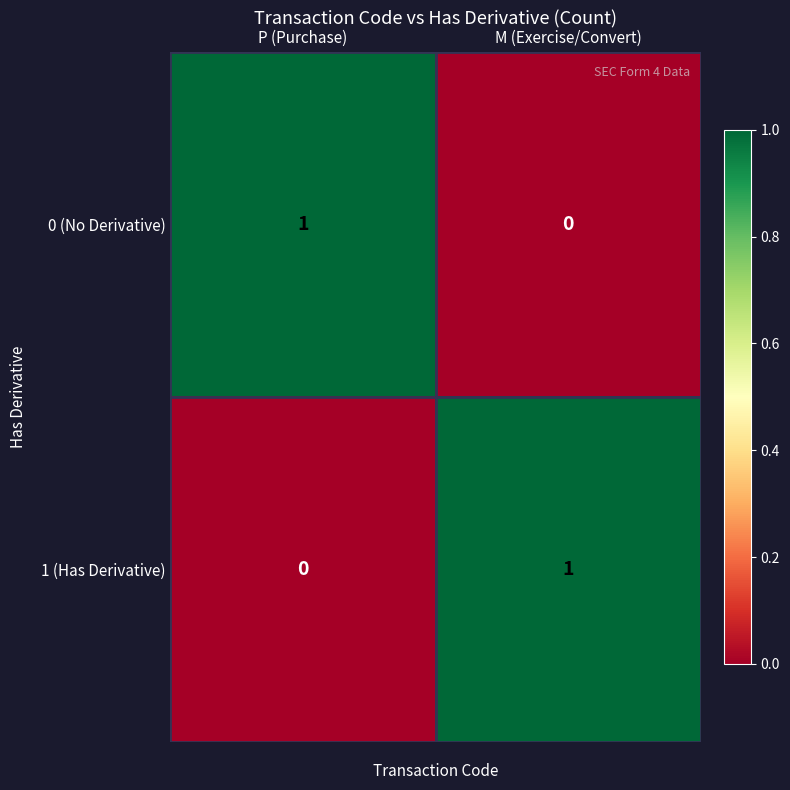

Where is 0 (No Derivative) nearest to the value 0?

M (Exercise/Convert)